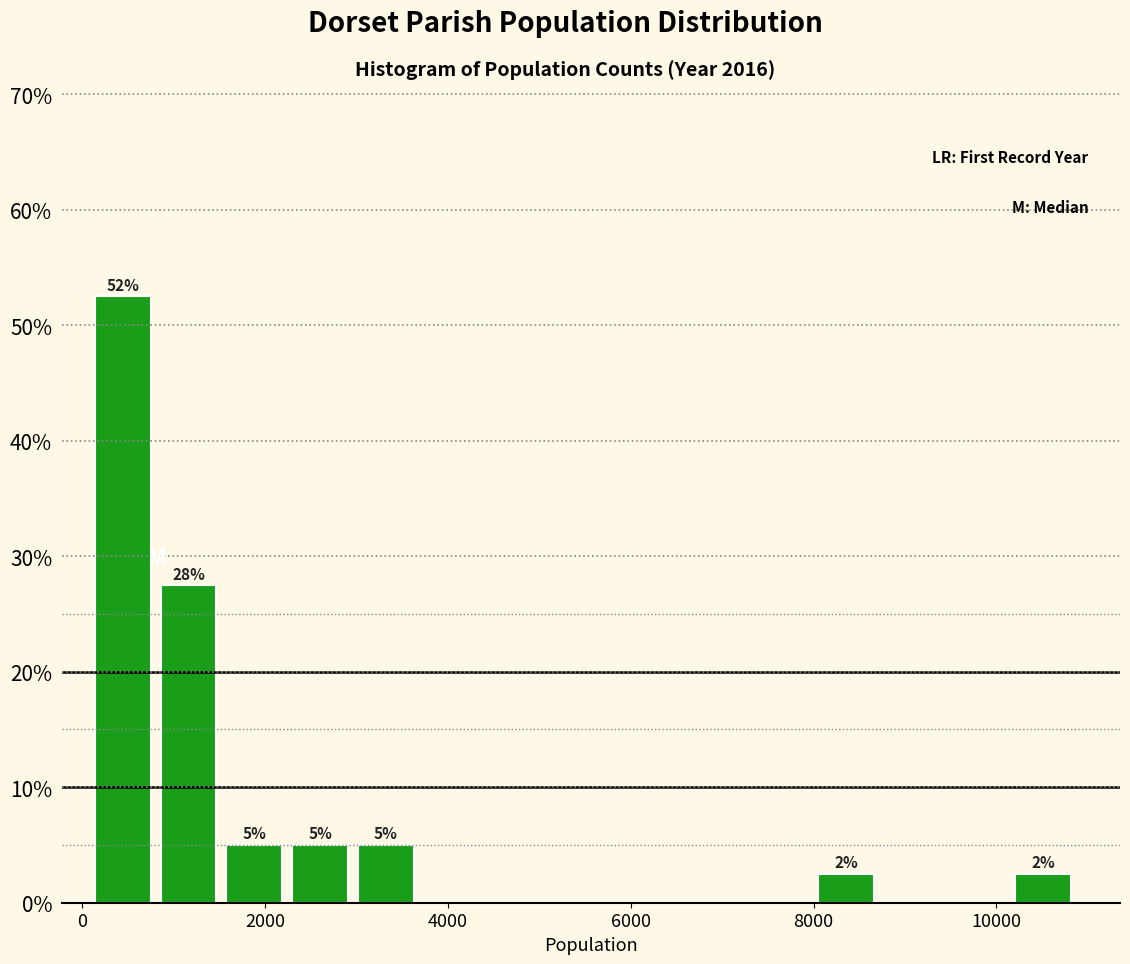

Read against the x-axis, roughly where is the centre of the tallest bar?

400